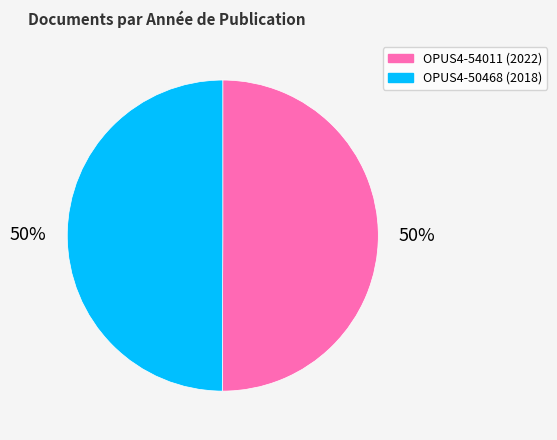

Do OPUS4-50468 and OPUS4-54011 together represent more than half of the pie?

Yes